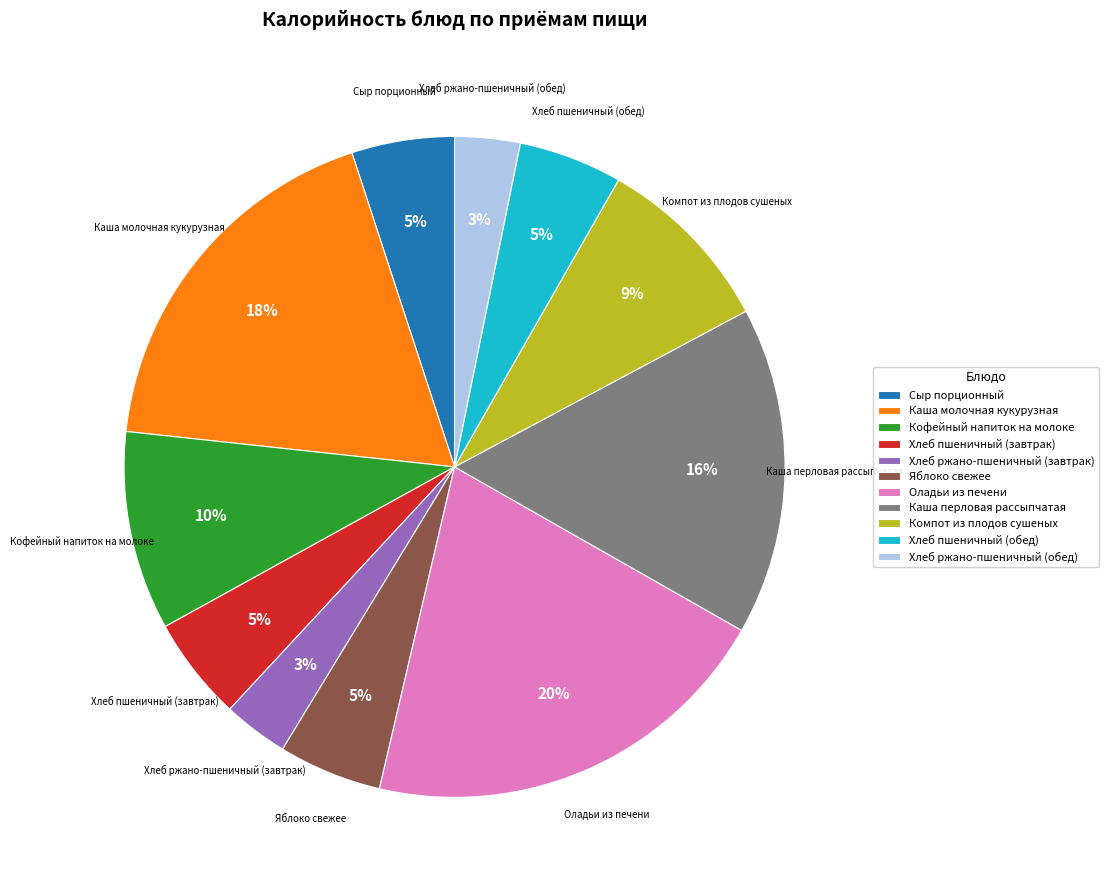

What percentage is the Компот из плодов сушеных slice, to the nearest percent?

9%